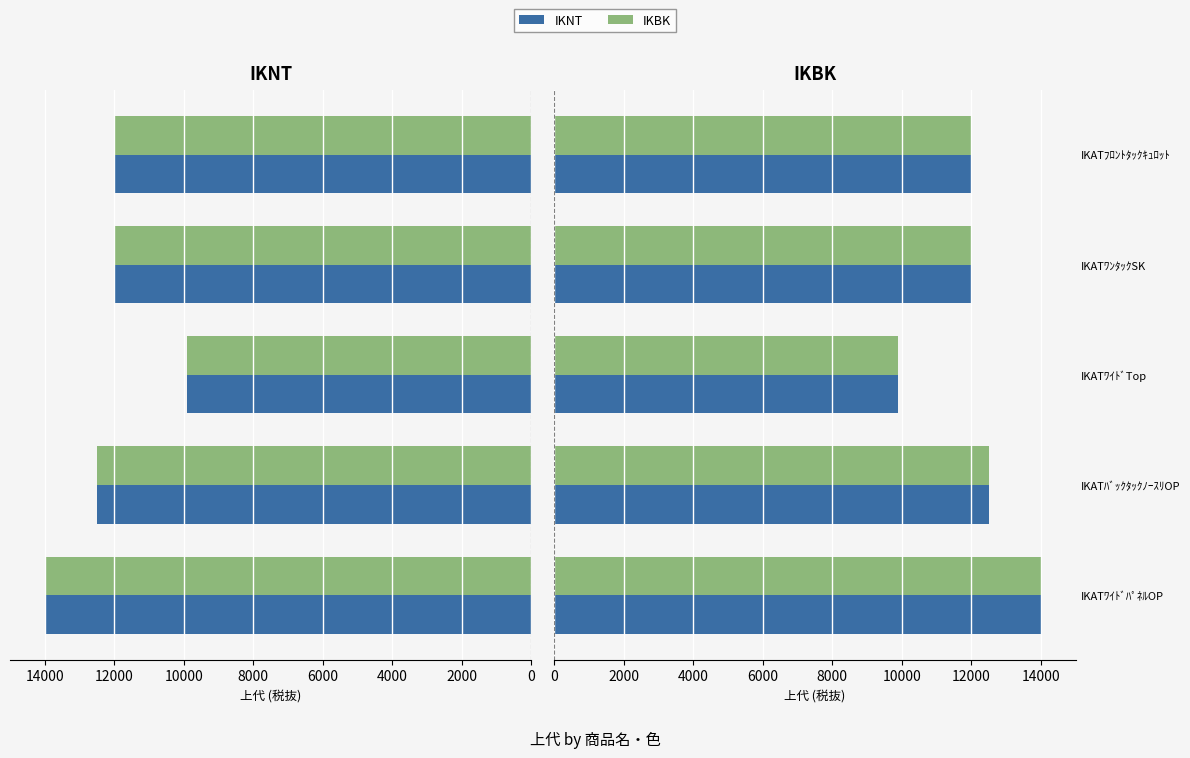

Between IKATﾜｲﾄﾞTop and IKATﾌﾛﾝﾄﾀｯｸｷｭﾛｯﾄ, which series saw the biggest shift?

IKNT